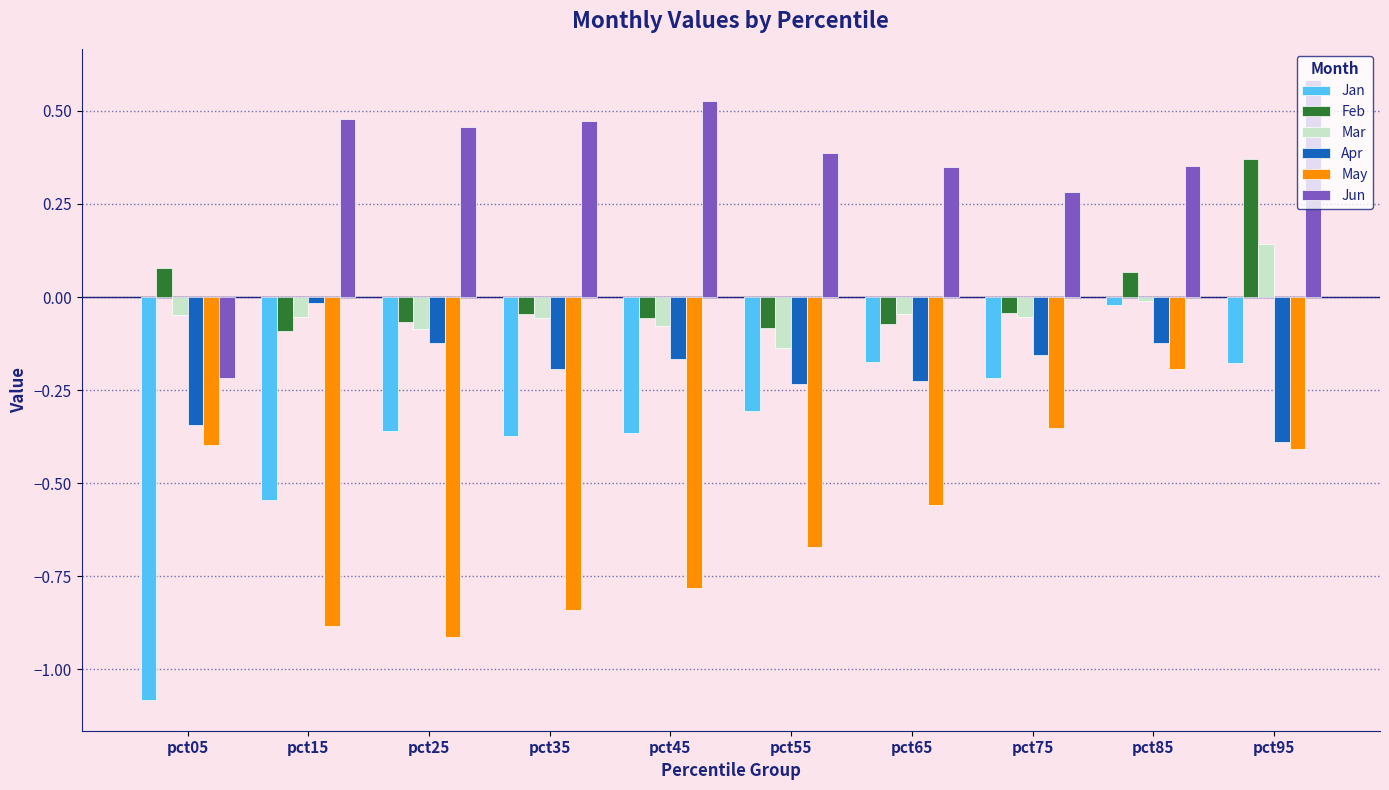

Rank the series at pct25 from highest to lowest value.

Jun, Feb, Mar, Apr, Jan, May